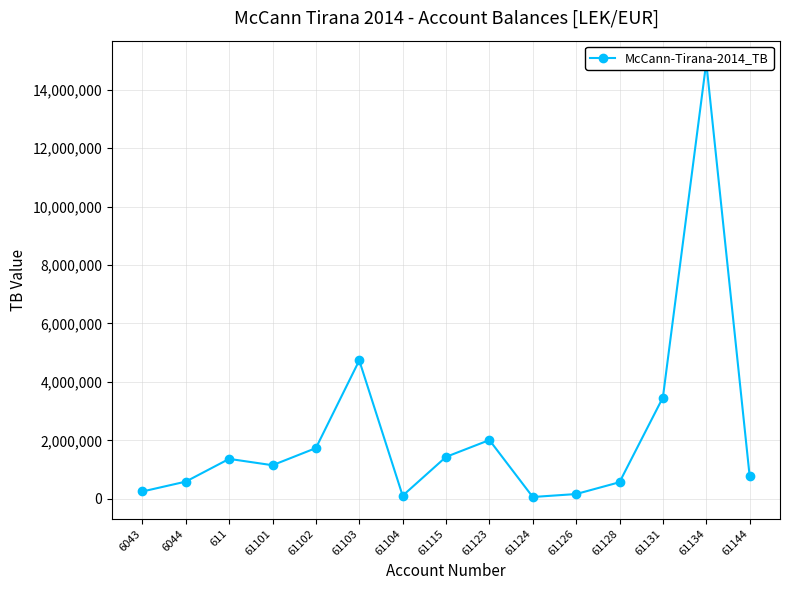

What is the label of the 13th point from the right?

611